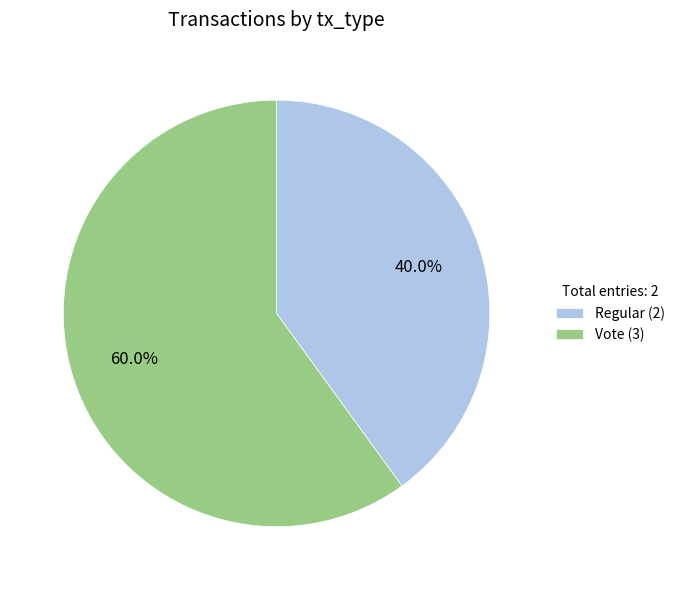

Is there any slice that represents more than half of the pie?

Yes